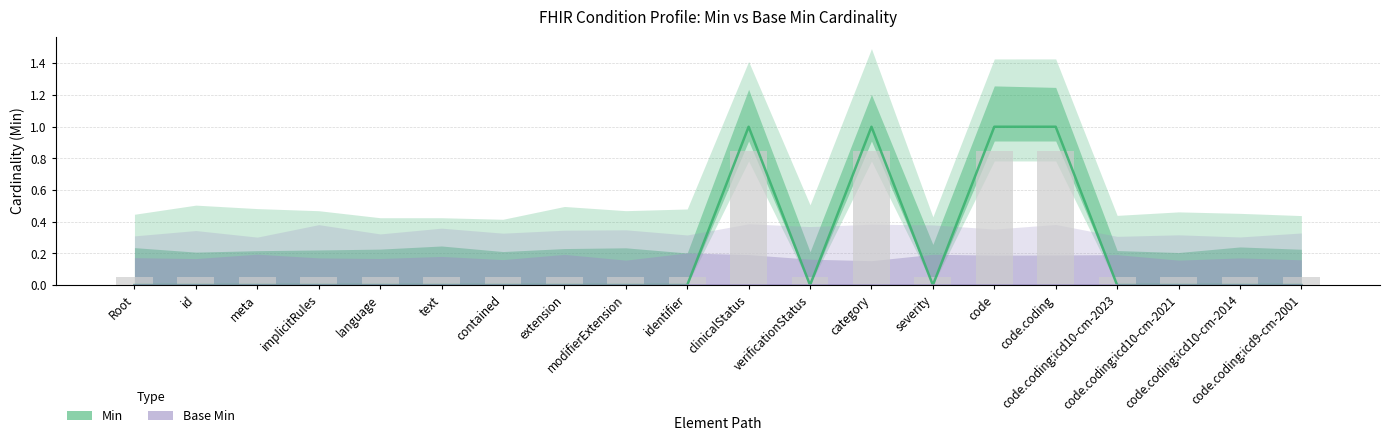

What is the sum of all Min values?

4